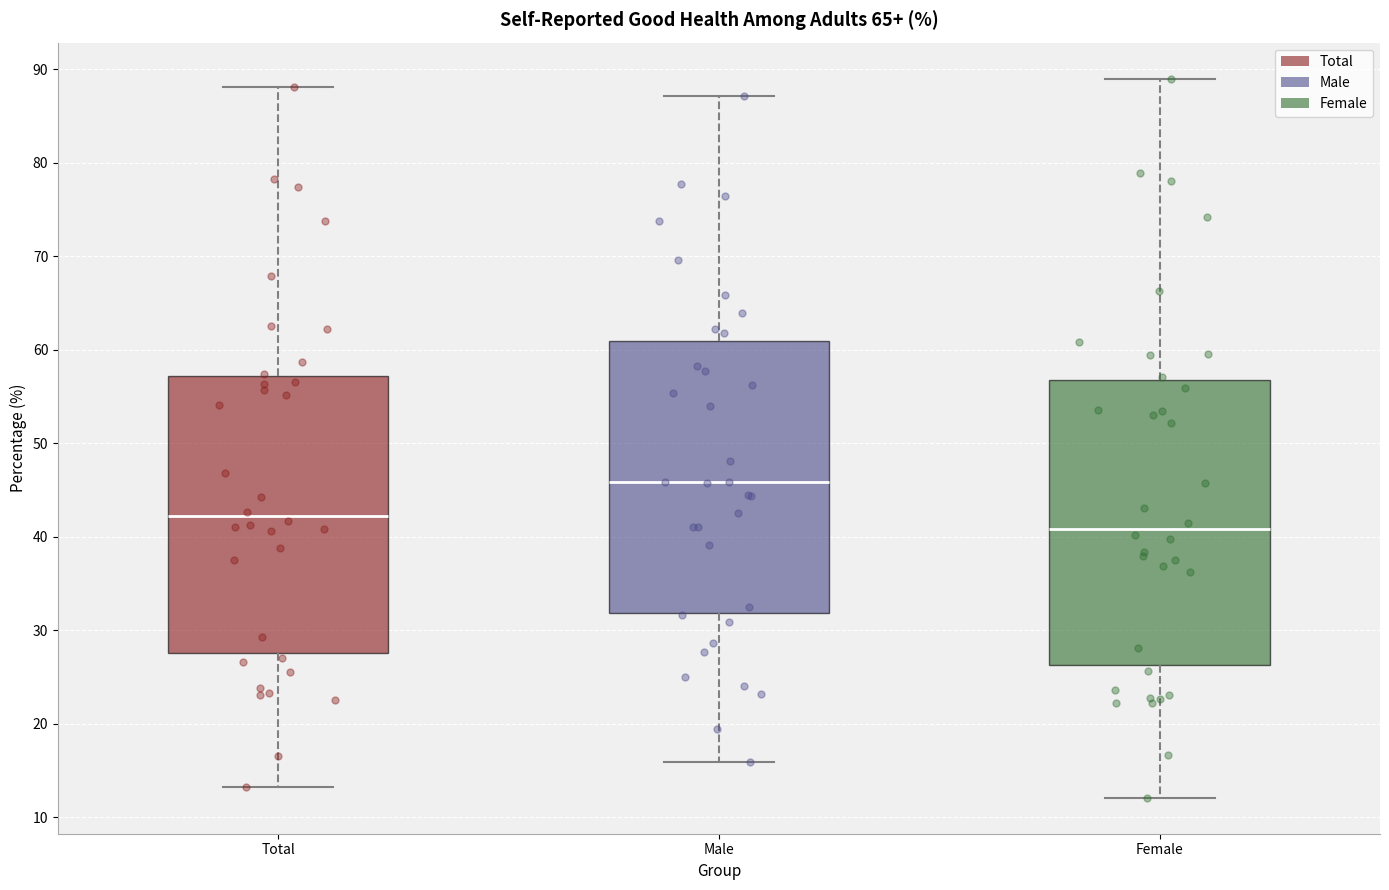

Reading left to right, transcribe this box plot: for each box, give where its median line is, the range the box spans, and where its two whiskers end, as read against the y-axis. The values are not printed on the chart, so give them approximately, as read against the axis.

Total: median 42, box 28 to 57, whiskers 13 to 88
Male: median 46, box 32 to 61, whiskers 16 to 87
Female: median 41, box 26 to 57, whiskers 12 to 89